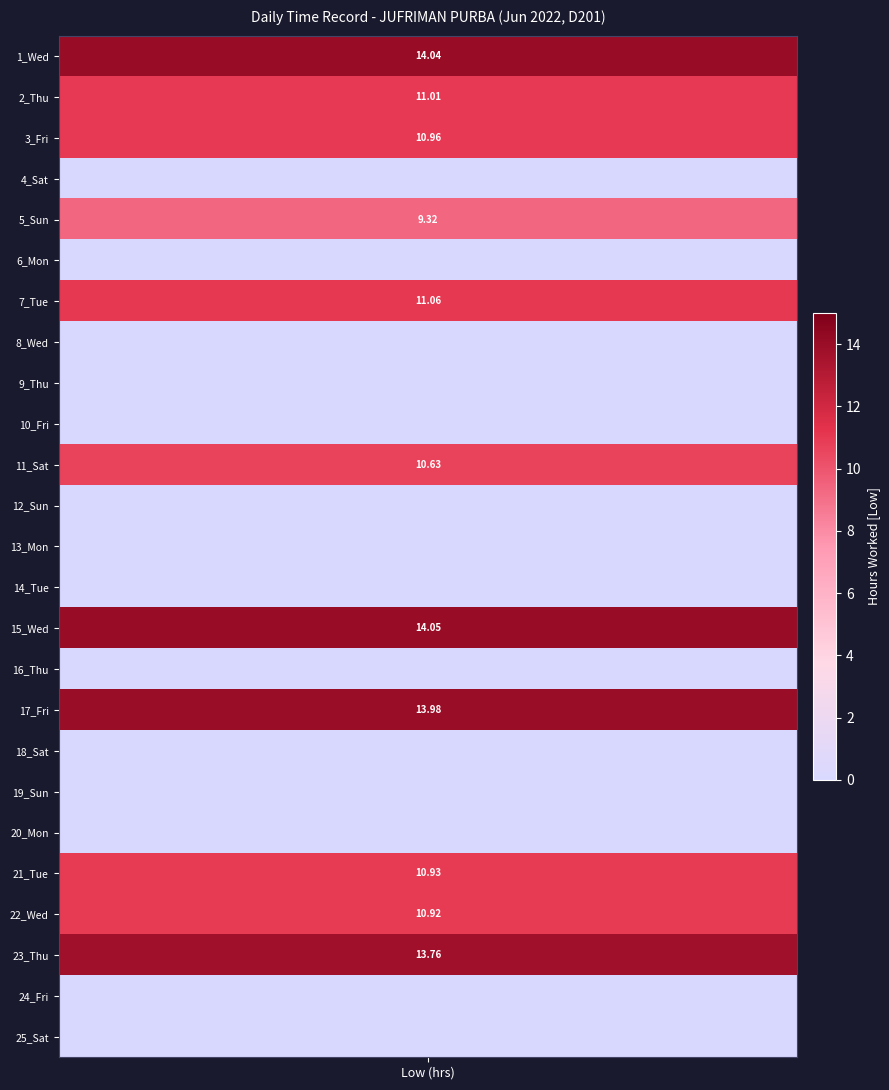

The value of 13_Mon at 1 is 0.0. True or false?

True